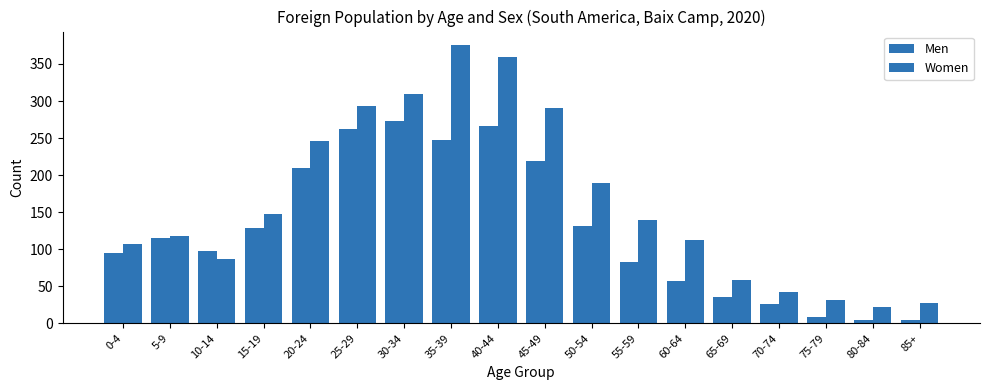

Is it true that Men equals 8 at 80-84?

False